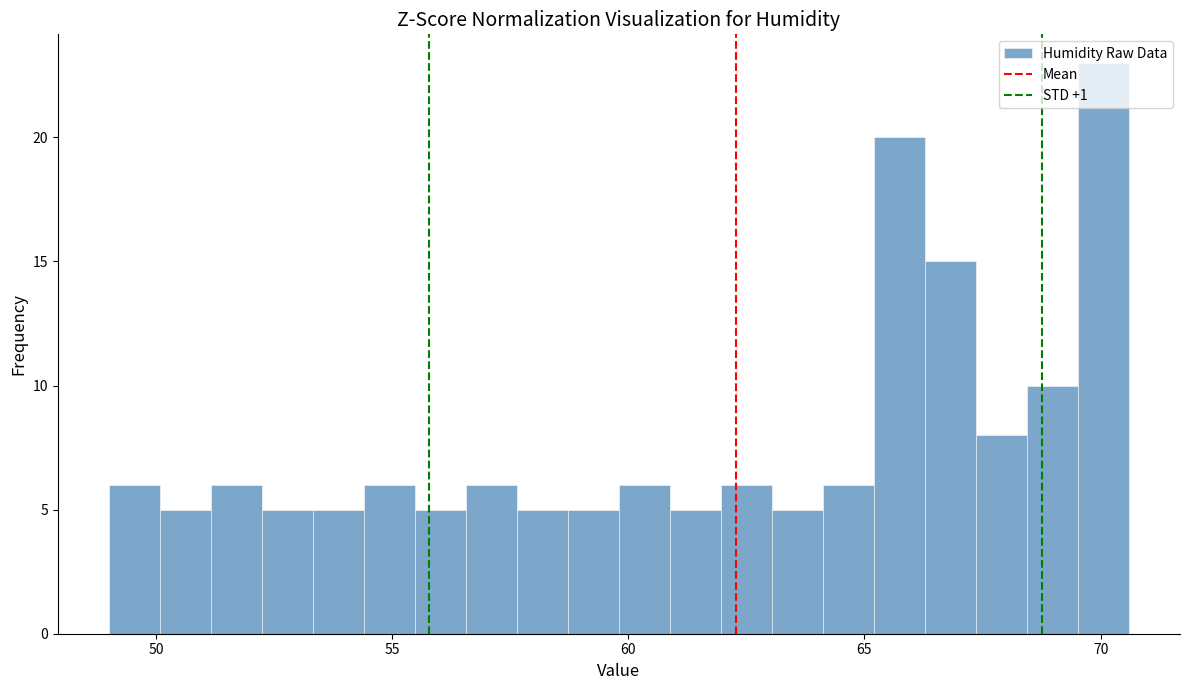

Read against the x-axis, roughly where is the centre of the tallest bar?

70.0